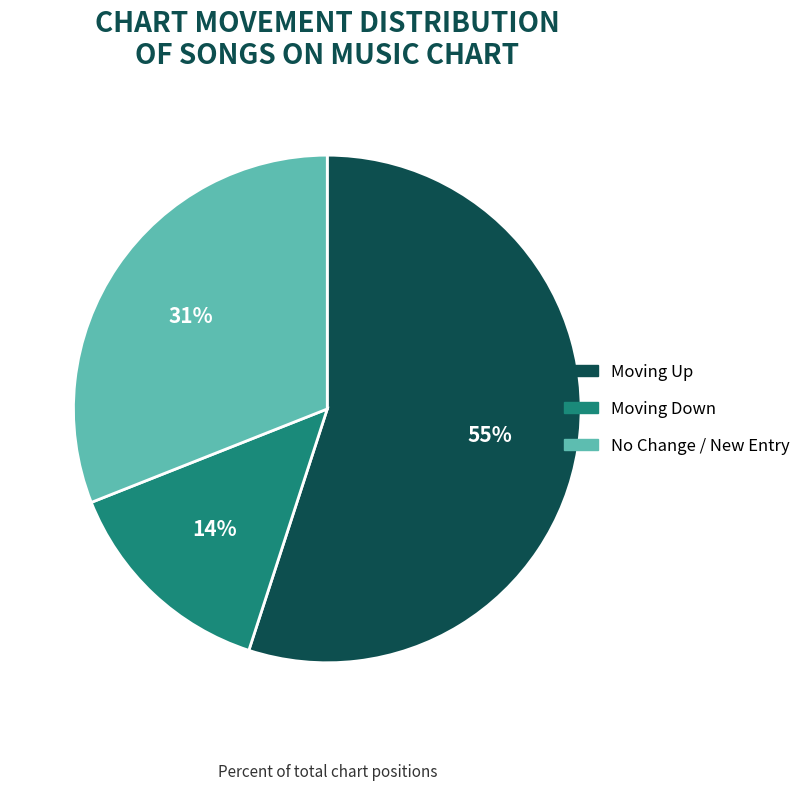

How many segments does this pie chart have?

3